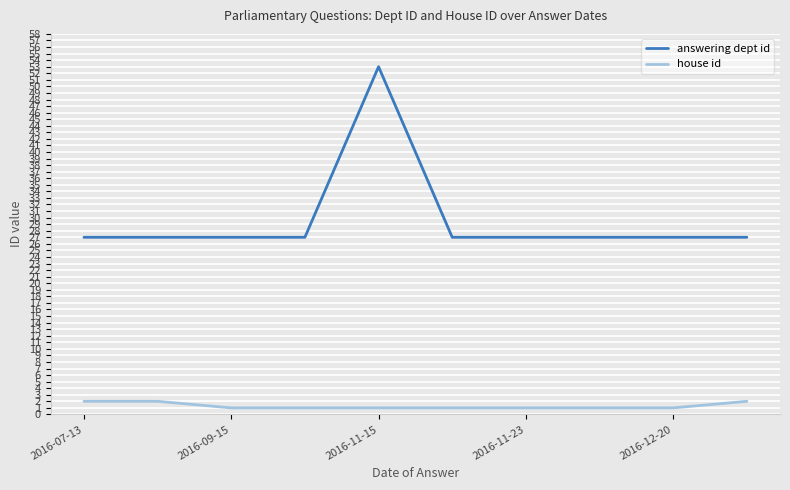

What is the minimum value shown in the chart?

1